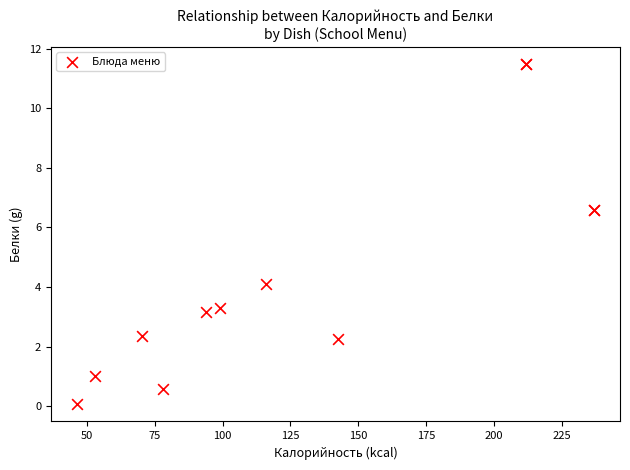

What Y value in the scatter plot is closest to 5?

4.1